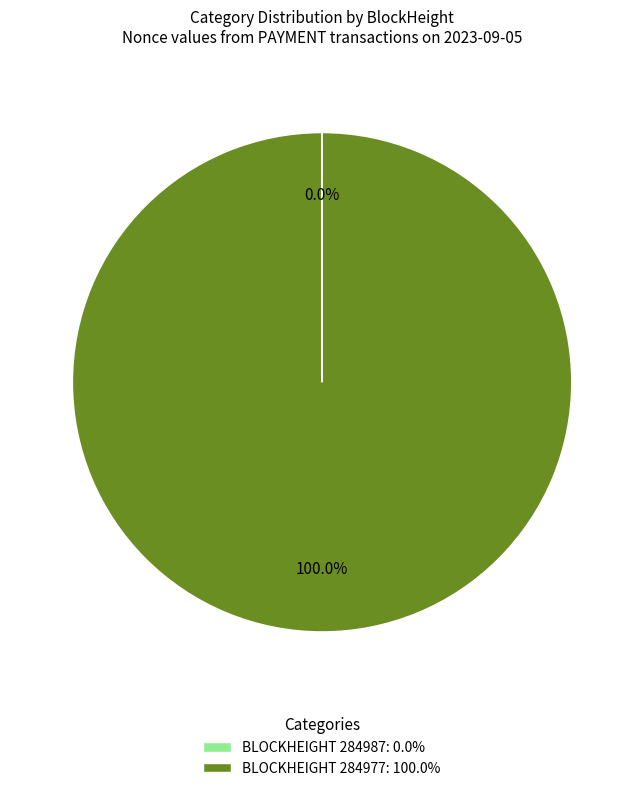

Which slice is the largest?

BLOCKHEIGHT 284977: 100.0%